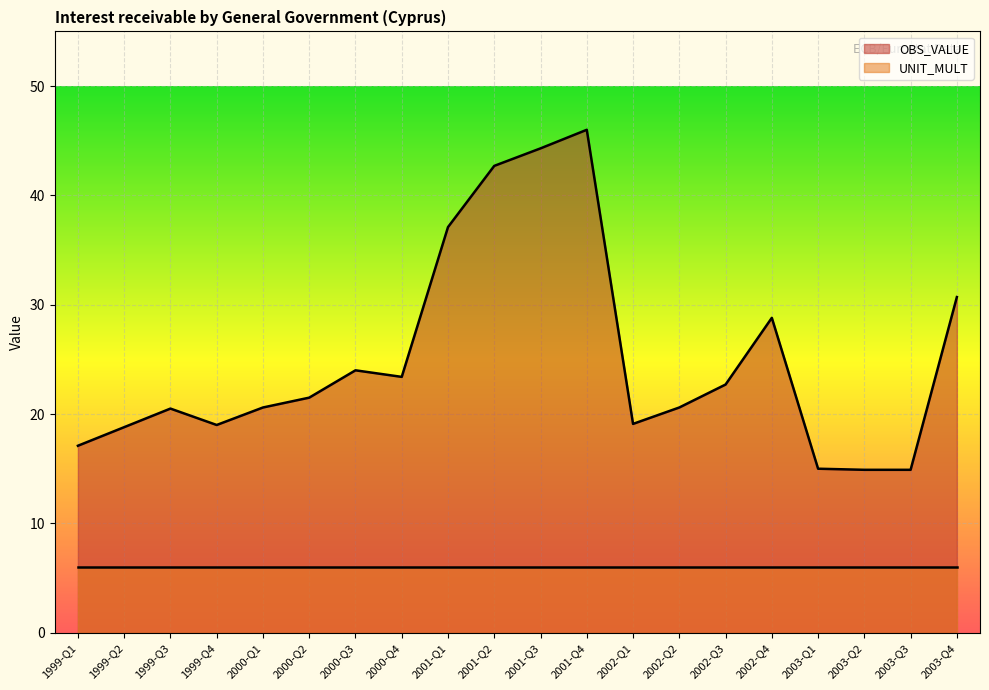

What is the average value?

25.1